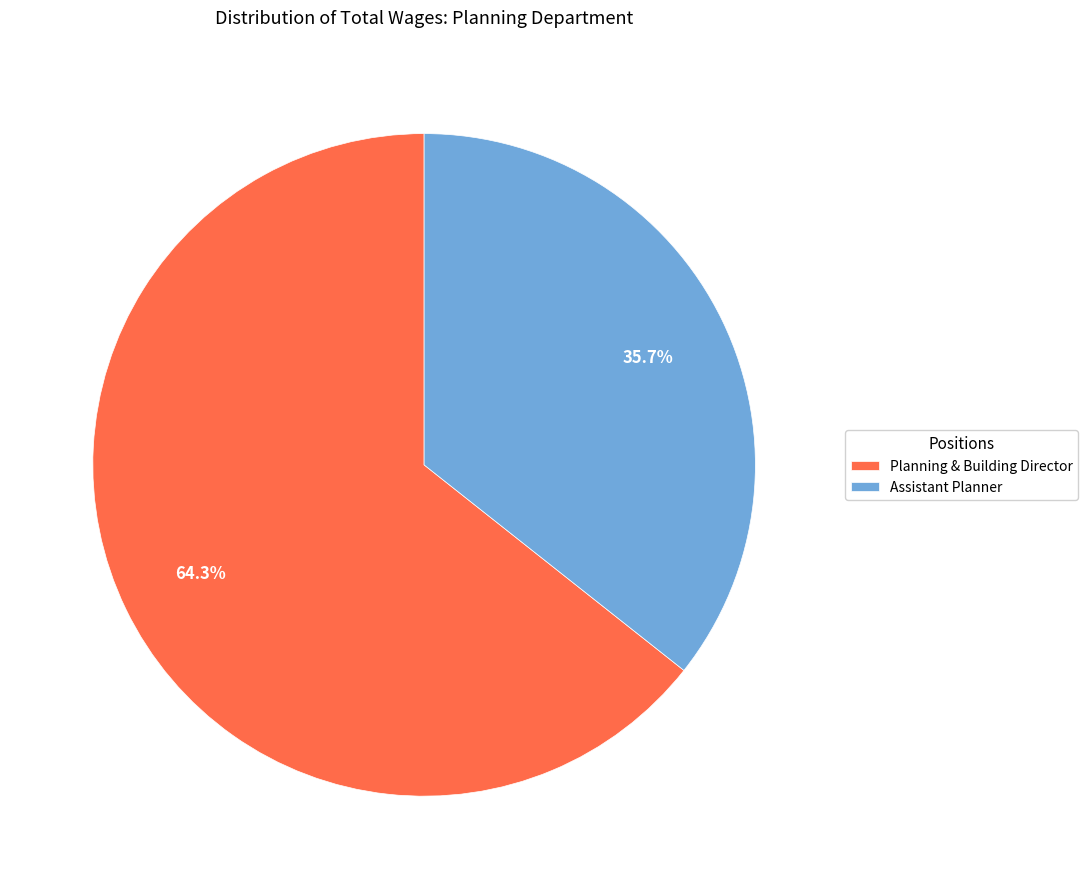

To the nearest percent, what portion does Assistant Planner represent?

36%